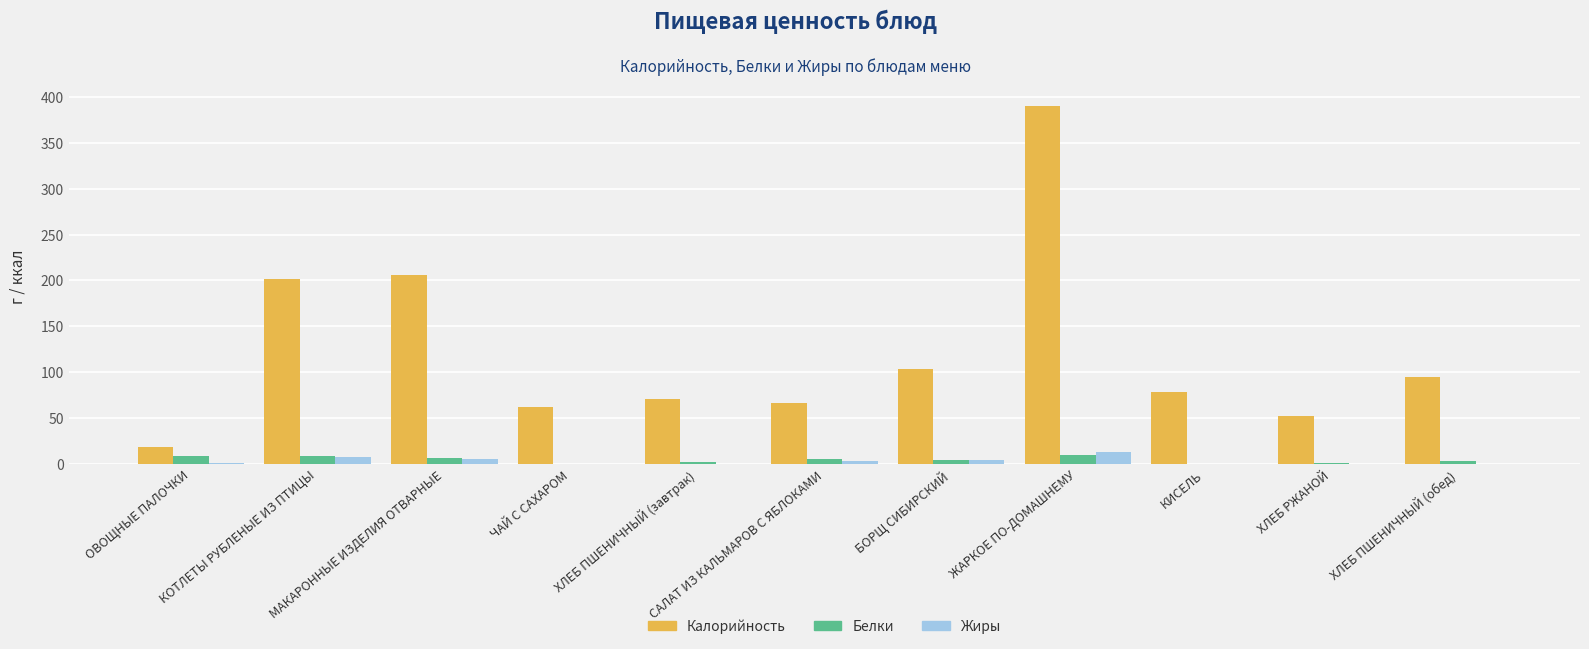

What is the maximum value shown in the chart?

389.9